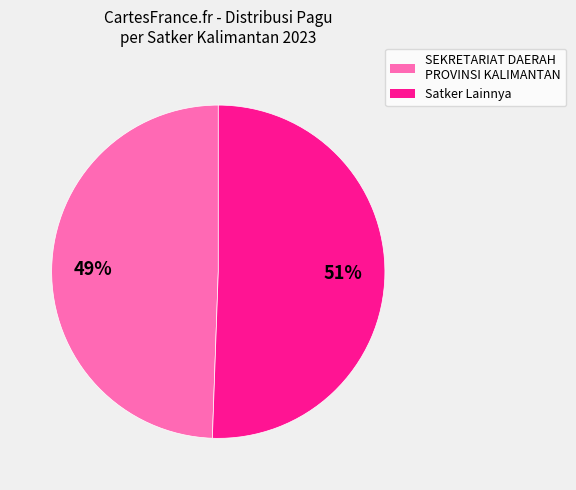

To the nearest percent, what is the average slice percentage?

50%